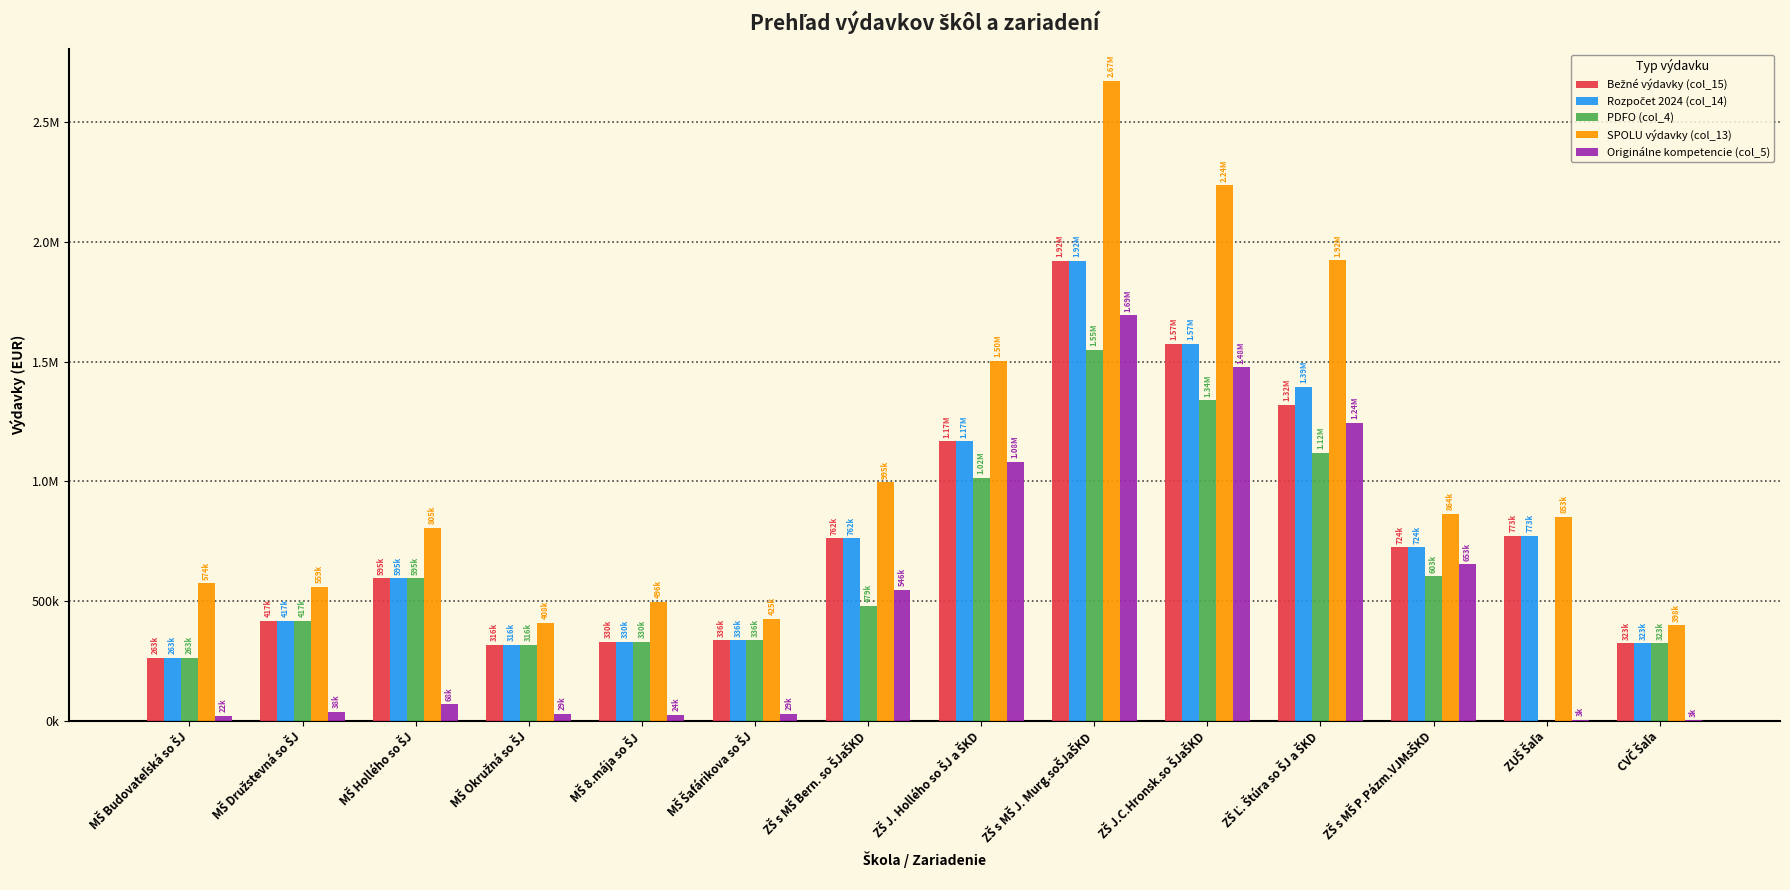

What is the total value across all series at ZŠ J.C.Hronsk.so ŠJaŠKD?

8197472